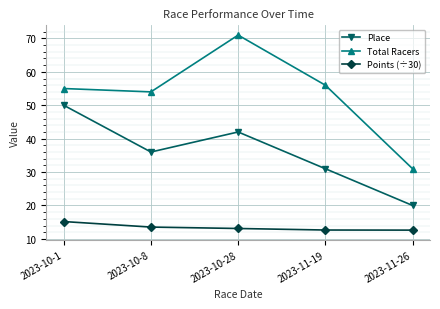

Reading right to left, what are all the values shown in this chart?

Place: 20.0	31.0	42.0	36.0	50.0
Total Racers: 31.0	56.0	71.0	54.0	55.0
Points (÷30): 12.6	12.6	13.1	13.5	15.2